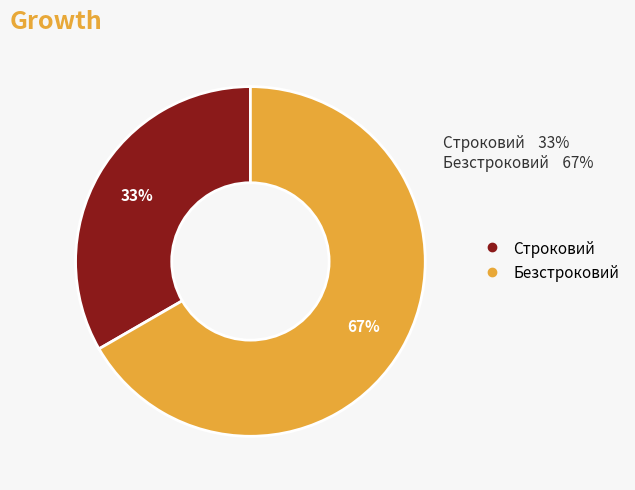

Approximately how many times larger is the value at Строковий compared to Безстроковий?

0.5